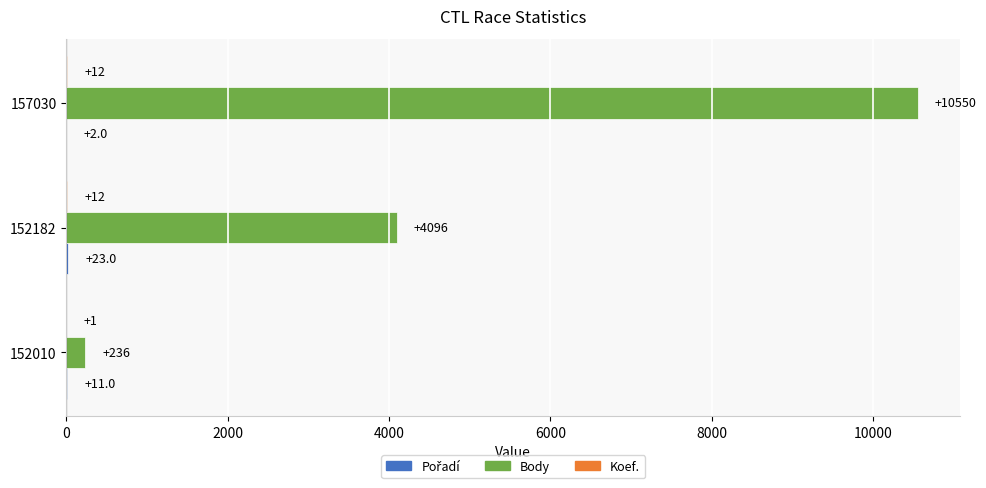

The Body series shows 236 at 152010. True or false?

True